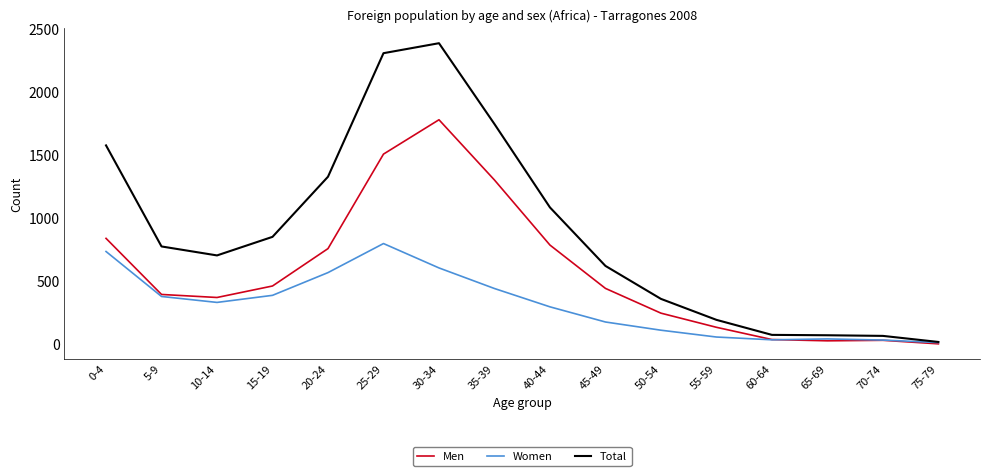

Is the value of Men at 25-29 greater than the value of Women at 45-49?

Yes